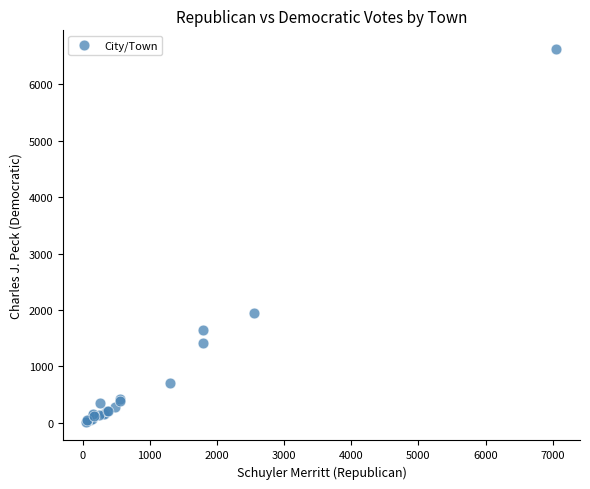

What Y value in the scatter plot is closest to 3323?

1956